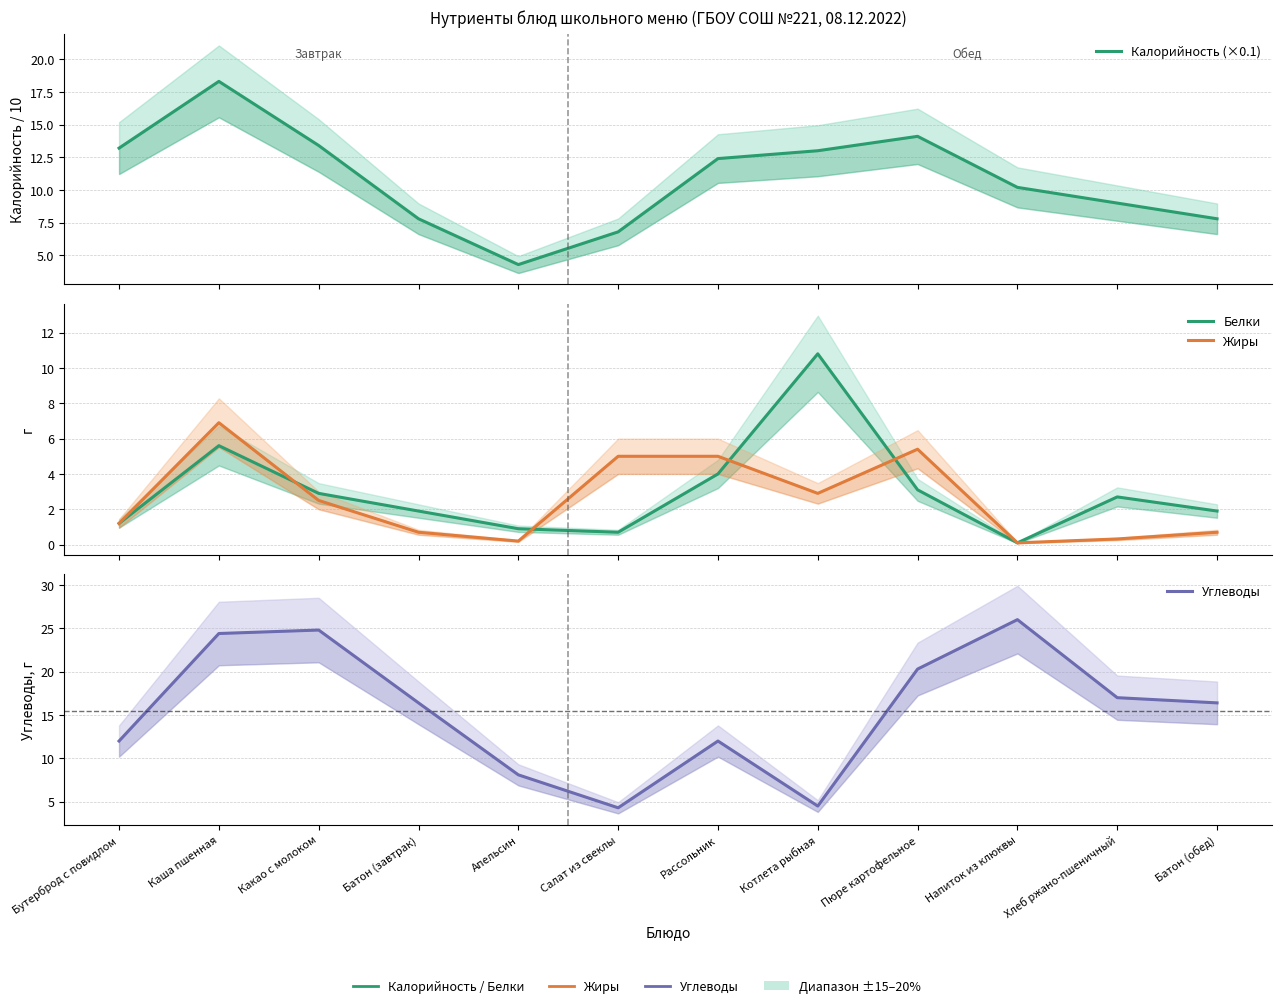

At how many categories does at least one series exceed 21?

3